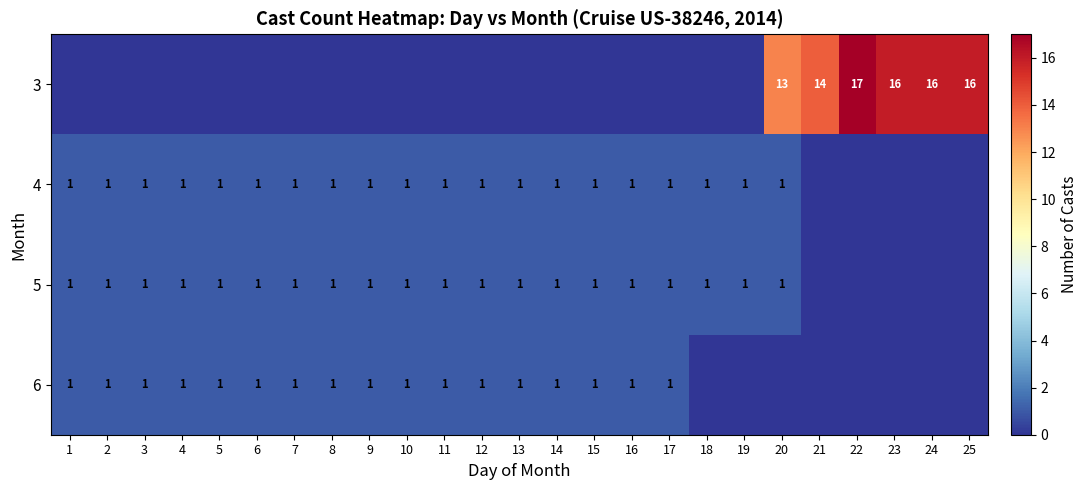

The 4 series shows 1 at 19. True or false?

True